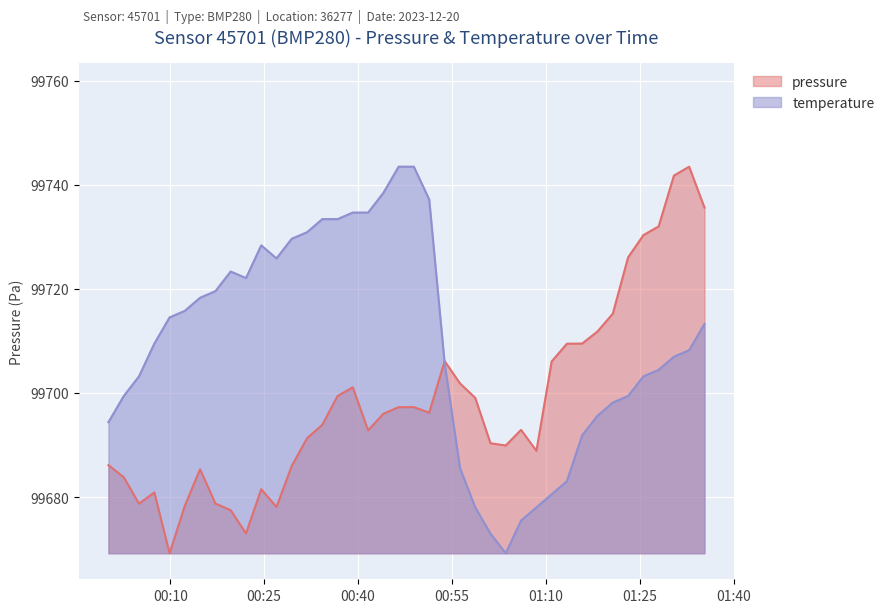

How many interior local peaks does the pressure series have?

7